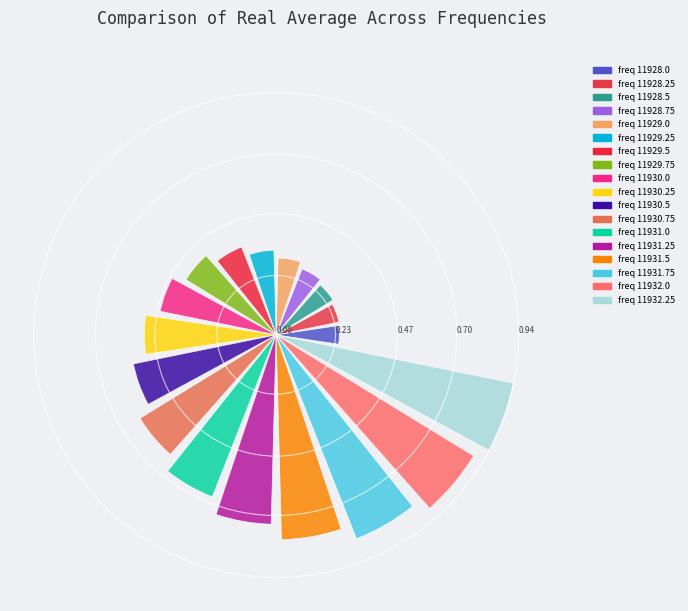

What is the sum of all values?

9.5